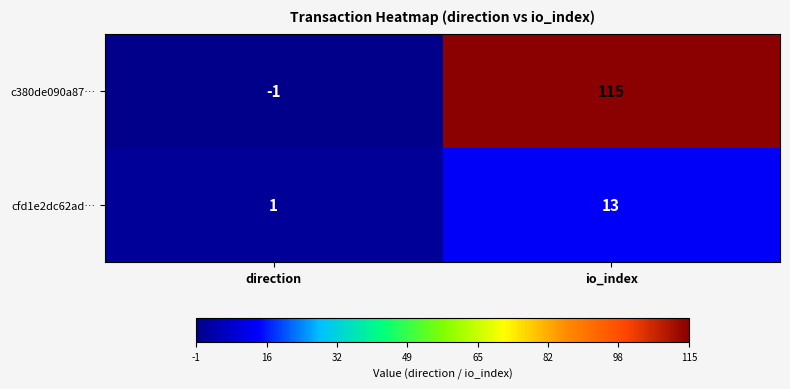

Rank the series at io_index from lowest to highest value.

cfd1e2dc62ad…, c380de090a87…